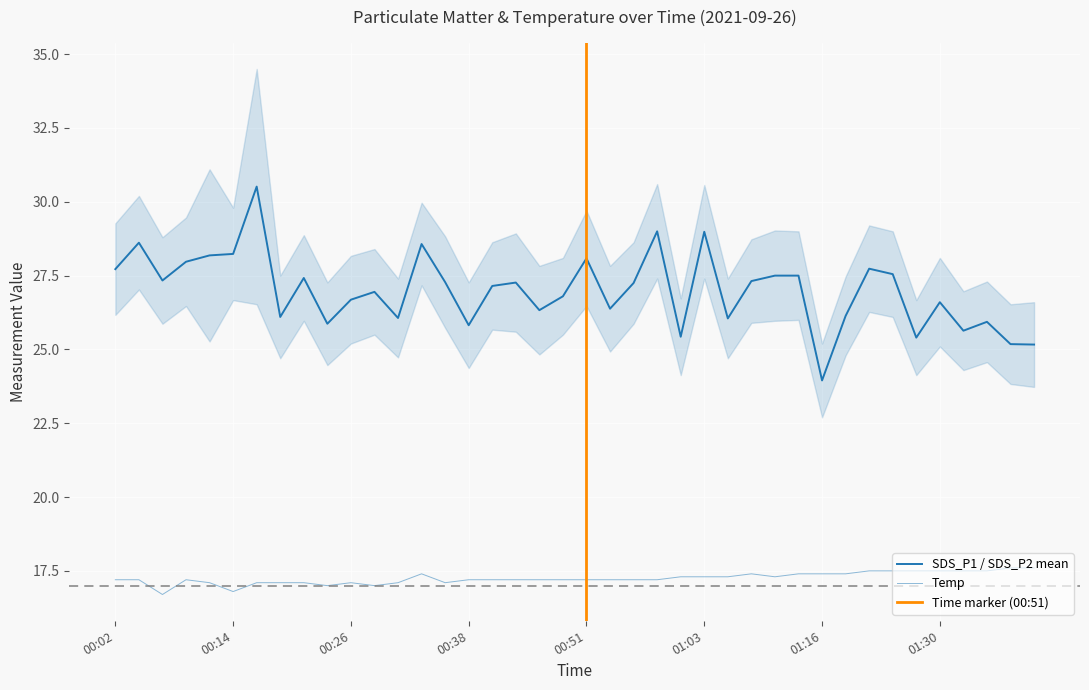

Does the chart display data point markers on the line(s)?

No